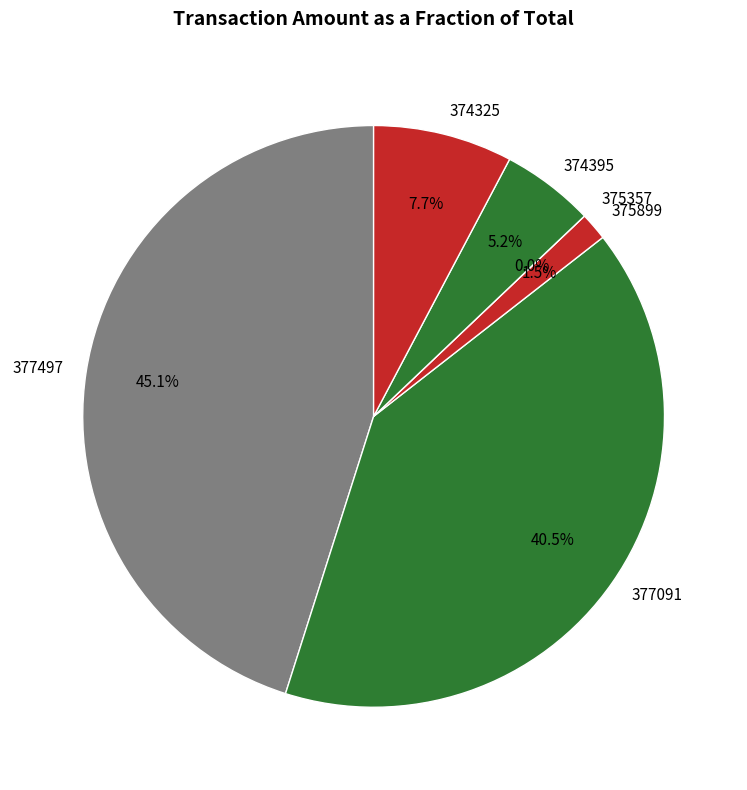

Approximately how many times larger is the value at 374395 compared to 377497?

0.1